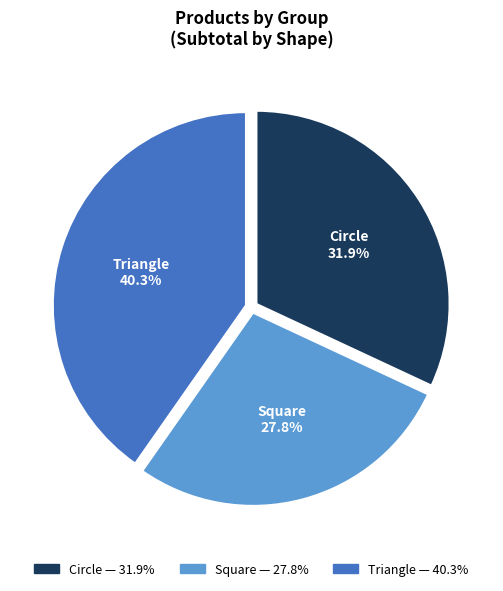

What percentage do Triangle and Square together represent?

68.1%